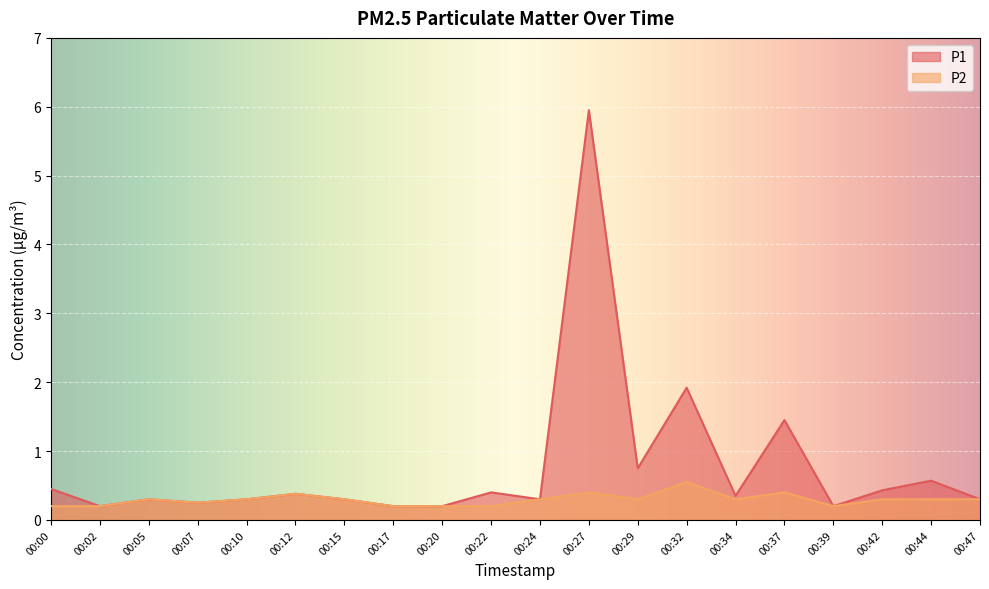

How many P2 values are between 0 and 1?

20